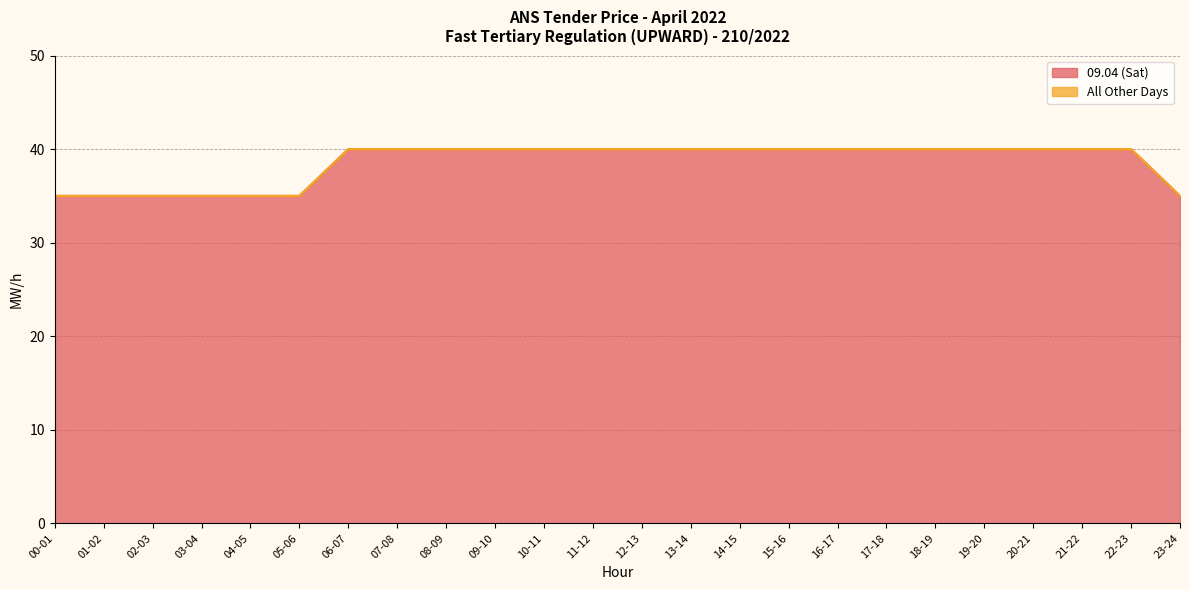

Does the chart display data point markers on the line(s)?

No